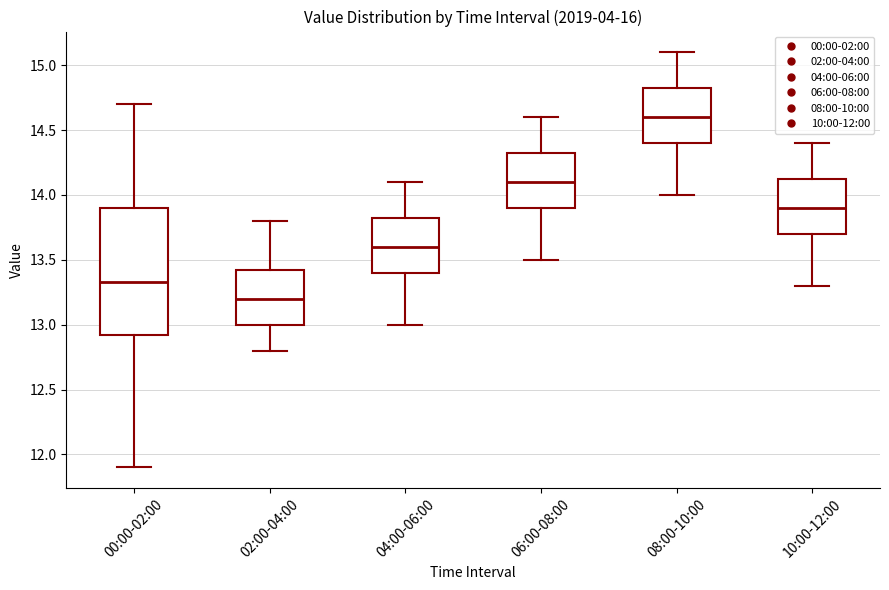

Which box has the lowest median line?

02:00-04:00